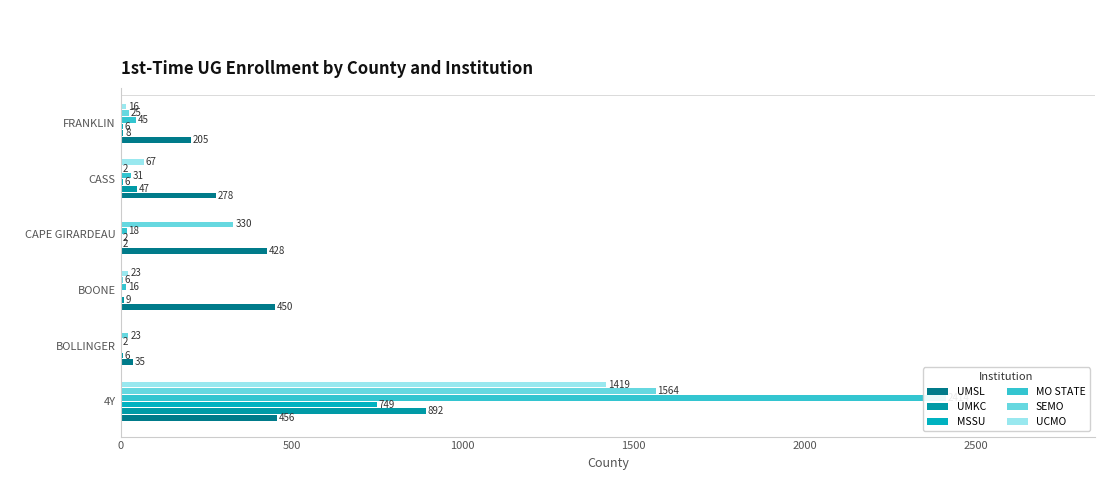

Between BOLLINGER and CASS, which series saw the biggest shift?

UMSL